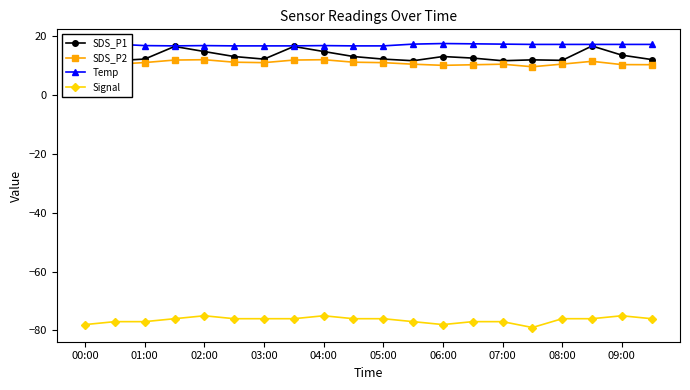

What are all the series names shown in the legend?

SDS_P1, SDS_P2, Temp, Signal